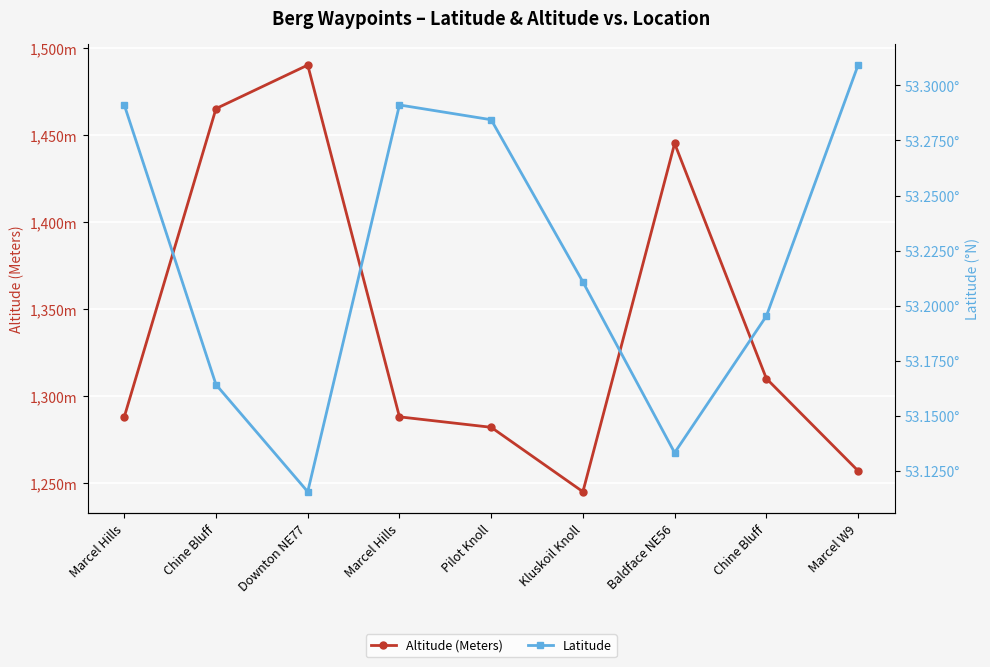

How many interior local peaks does the Altitude (Meters) series have?

2